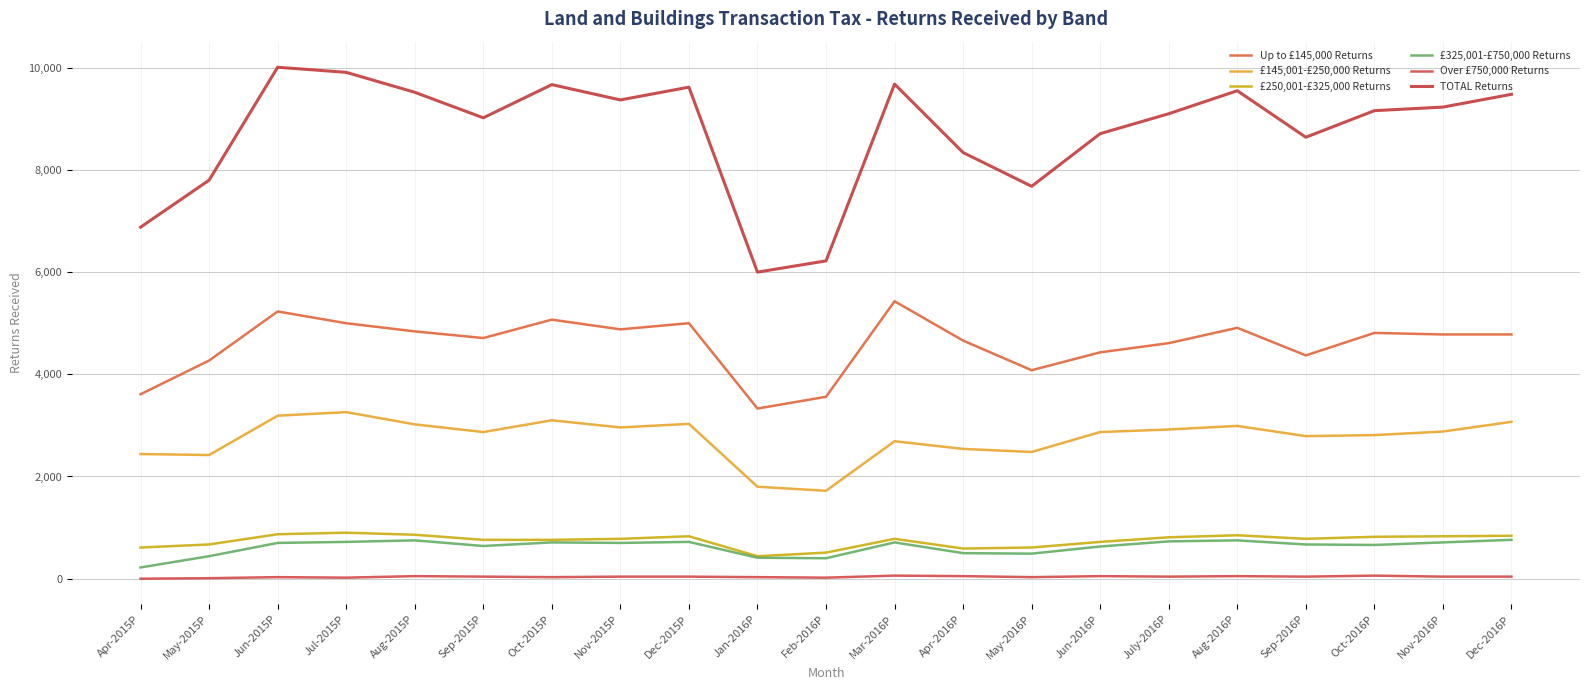

What is the difference between the TOTAL Returns values at Oct-2015P and Nov-2016P?

440